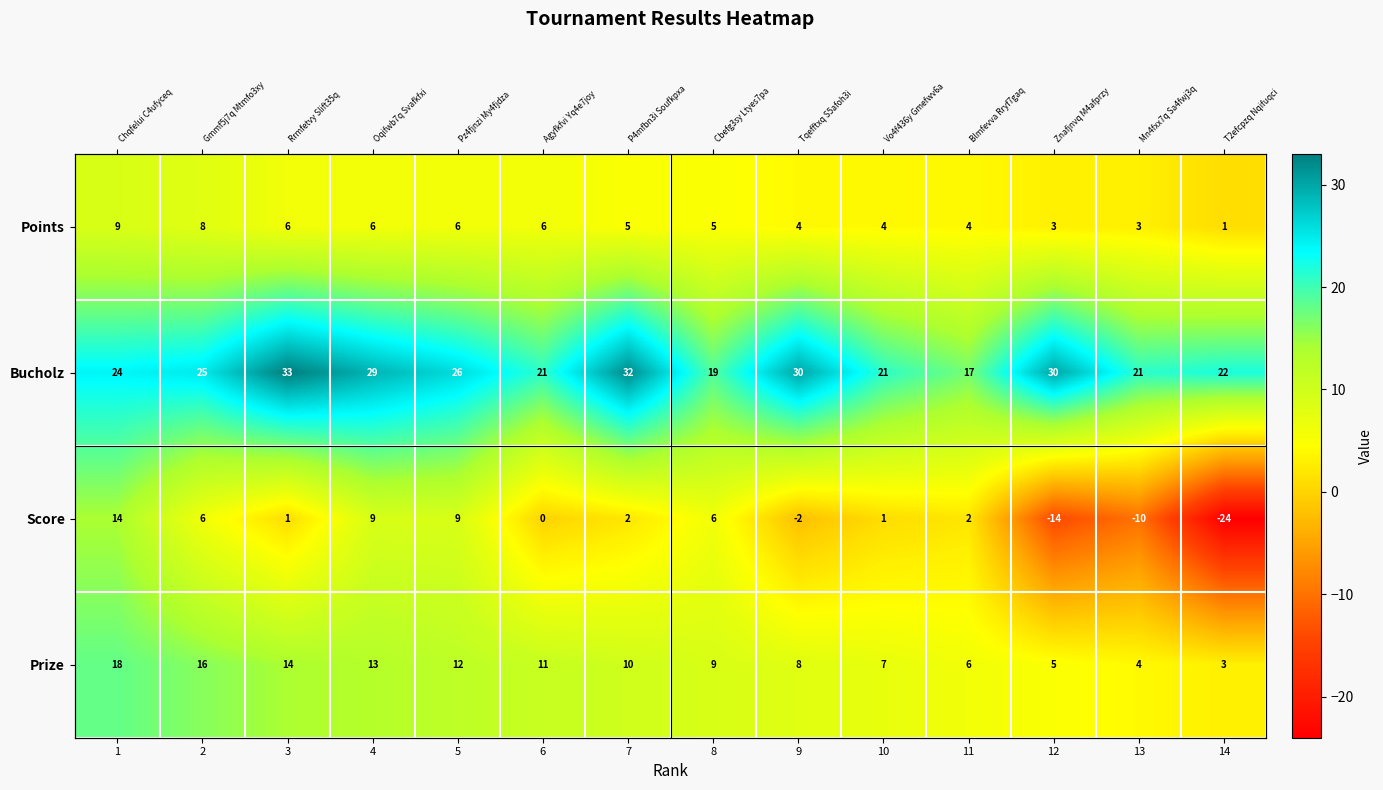

The Score series shows 1 at 10. True or false?

True